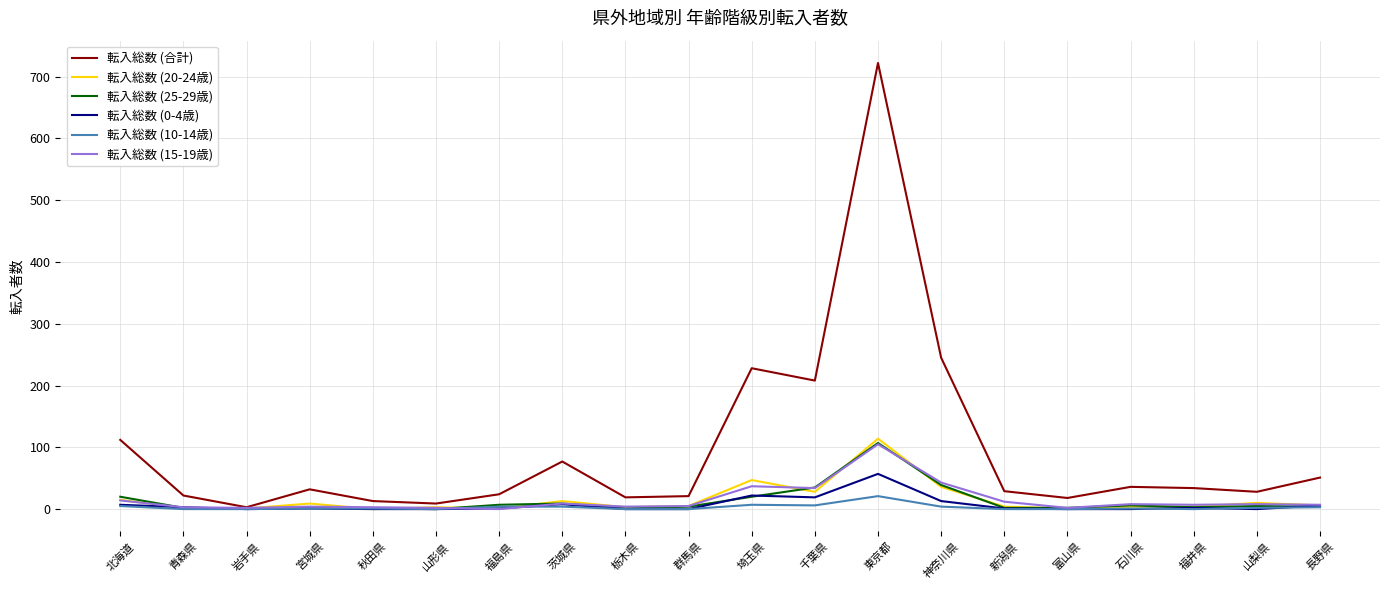

What is the maximum value shown in the chart?

722